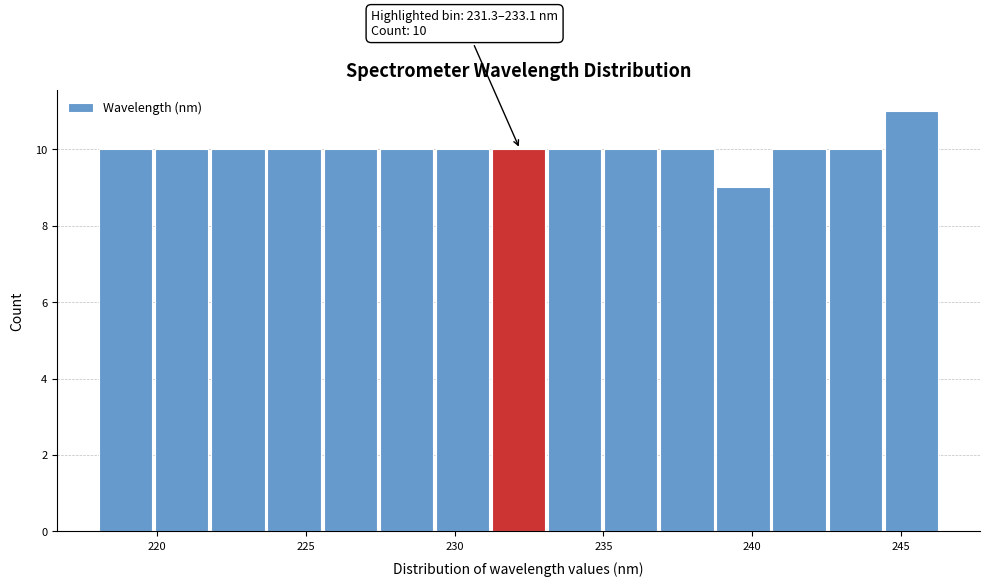

Around what value on the x-axis is the tallest bar? Give the approximate position of its centre, as read against the axis.

245.5